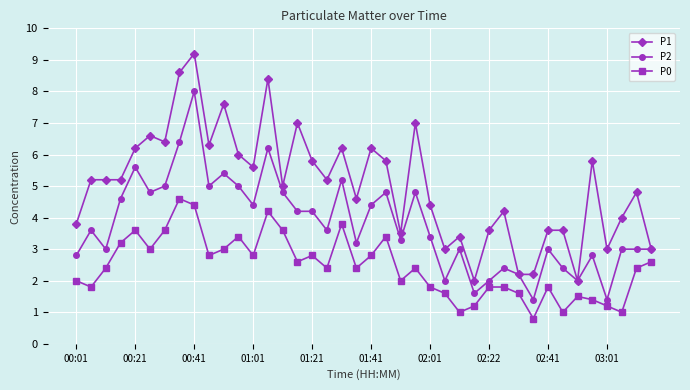

List the series in order of their peak value, highest first.

P1, P2, P0